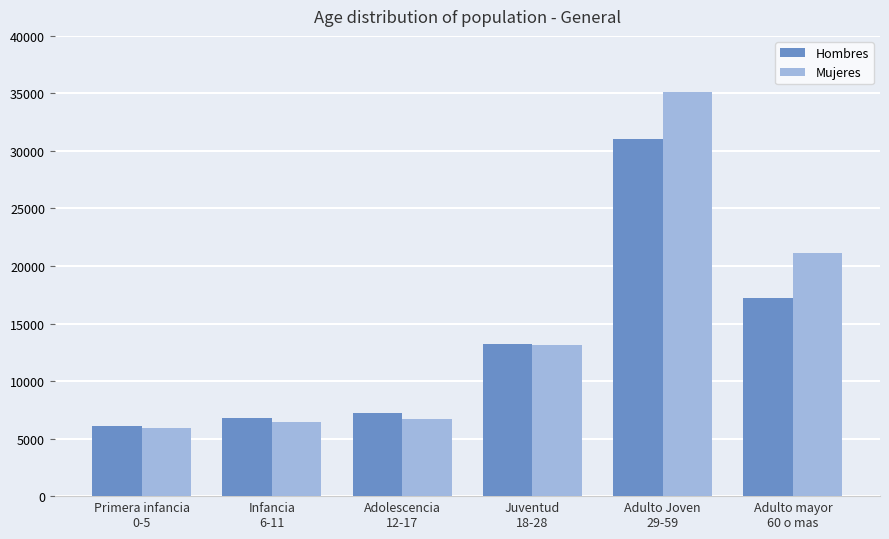

How many data points in Mujeres are less than 13102?

3